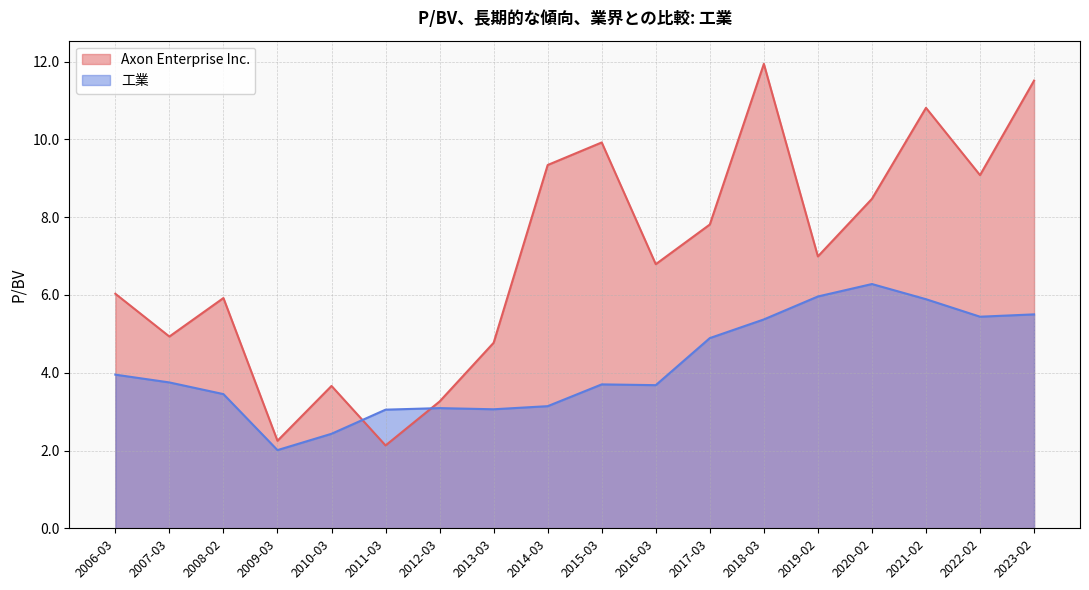

Is it true that 工業 equals 3.1 at 2014-03?

True